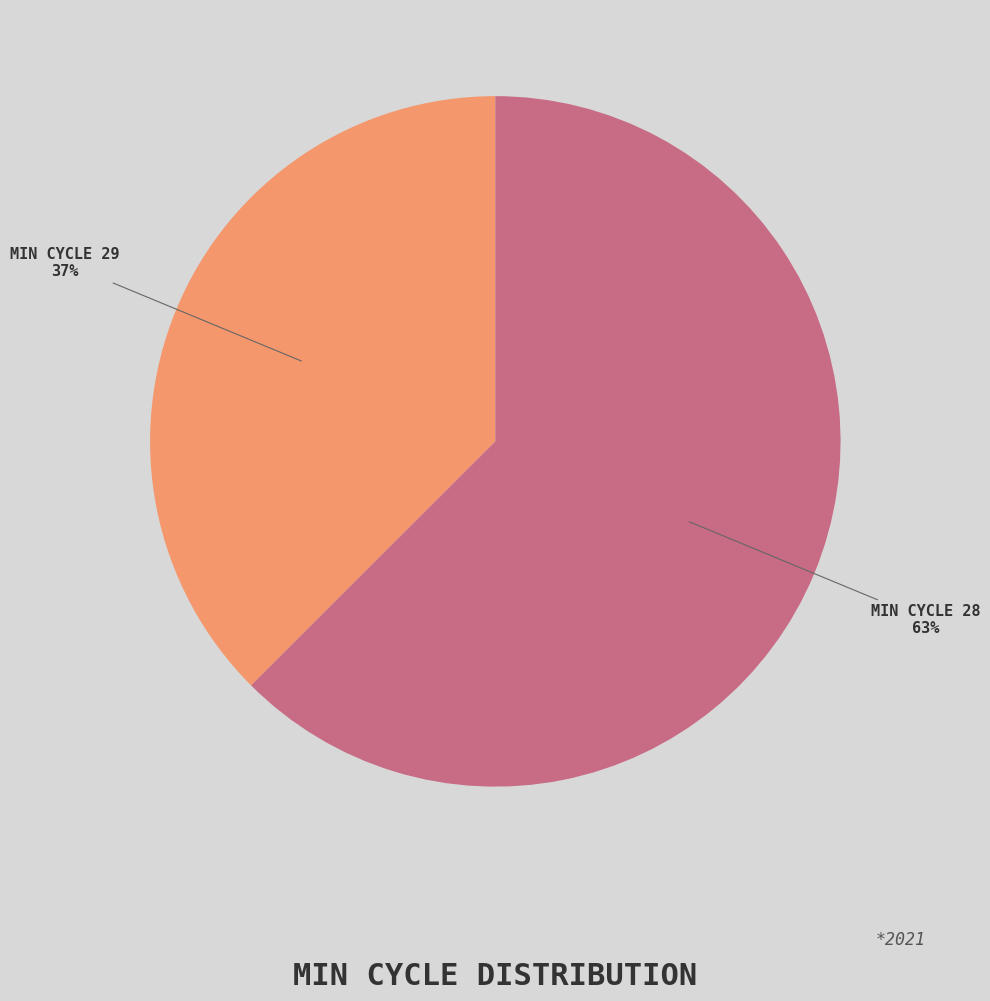

Count the number of slices in the pie.

2